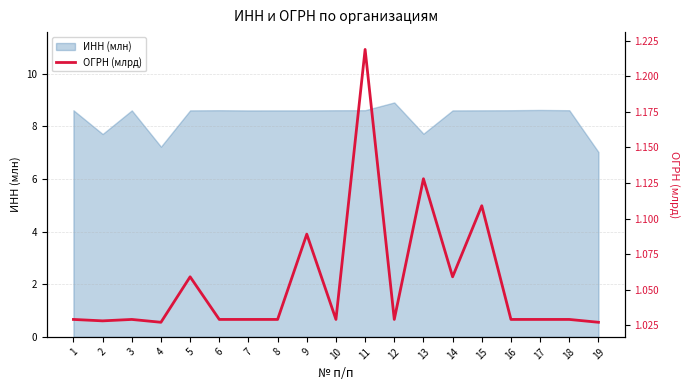

Is it true that ИНН (млн) equals 8.6 at 7?

True